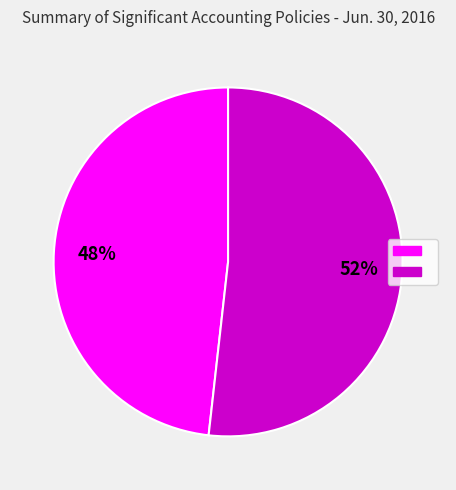

To the nearest percent, what is the difference between the largest and smallest slice percentages?

4%